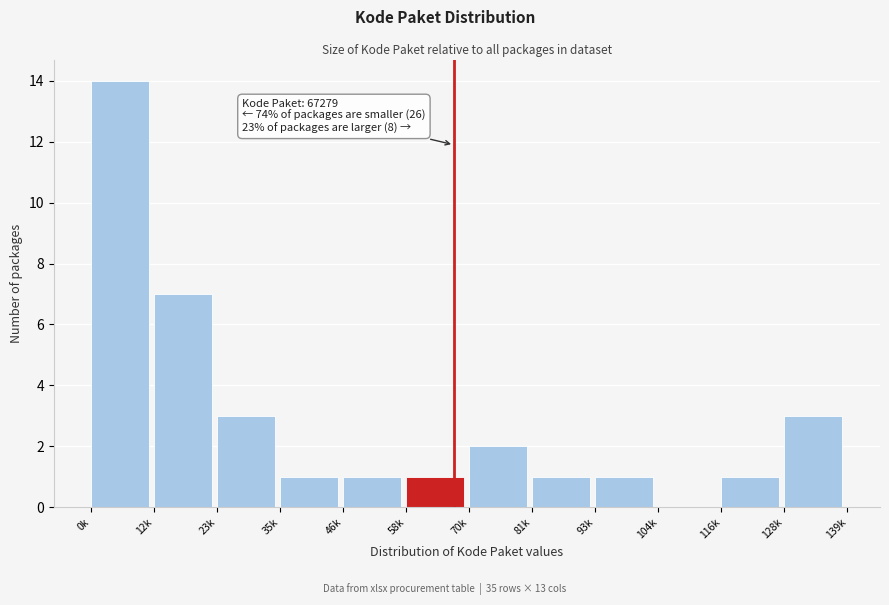

Reading left to right, list all the values displayed in this chart.

0k=14	12k=7	23k=3	35k=1	46k=1	58k=1	70k=2	81k=1	93k=1	104k=0	116k=1	128k=3